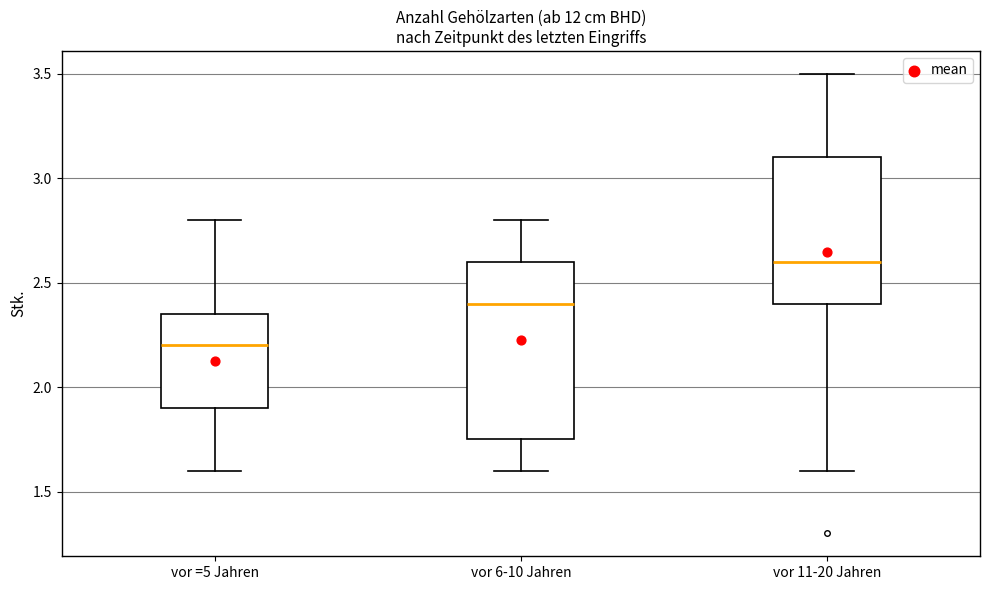

Which box has the lowest median line?

vor =5 Jahren